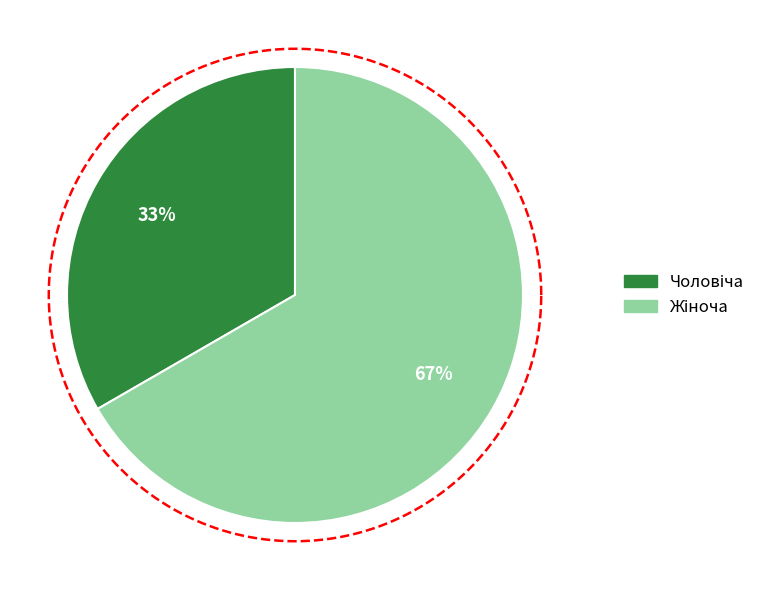

The Жіноча slice represents 67% of the pie. True or false?

True